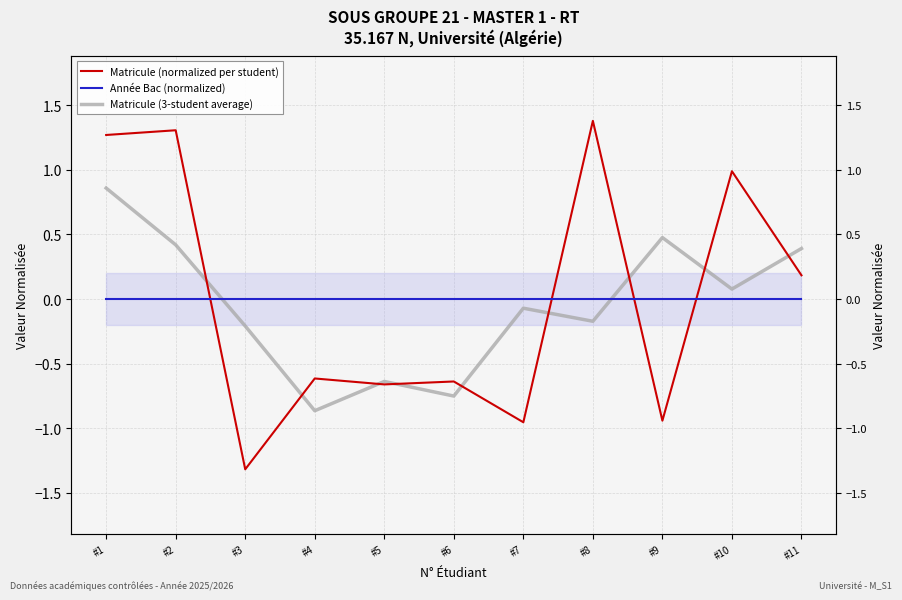

List the labels in order of Année Bac (normalized) value, largest first.

#1, #2, #3, #4, #5, #6, #7, #8, #9, #10, #11